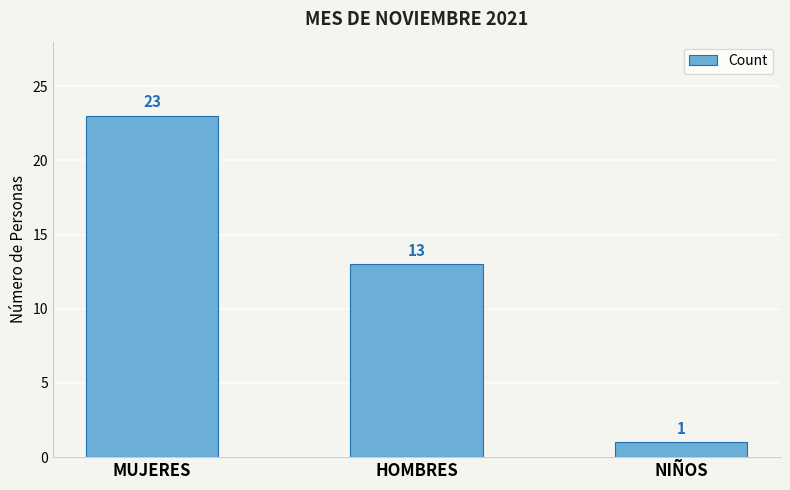

List the labels in order of value, smallest first.

NIÑOS, HOMBRES, MUJERES